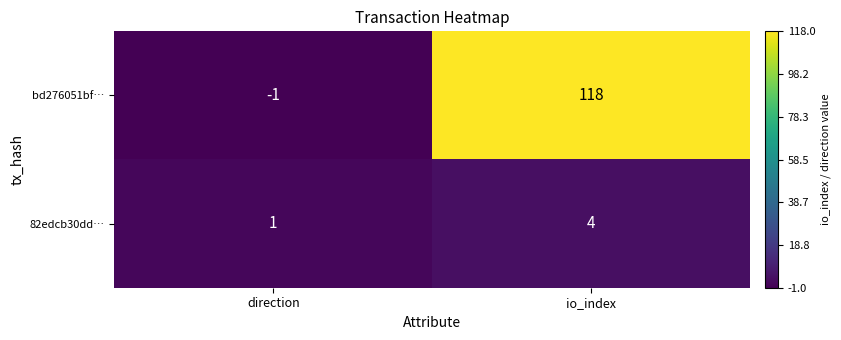

What is the sum of the 82edcb30dd… values at direction and io_index?

5